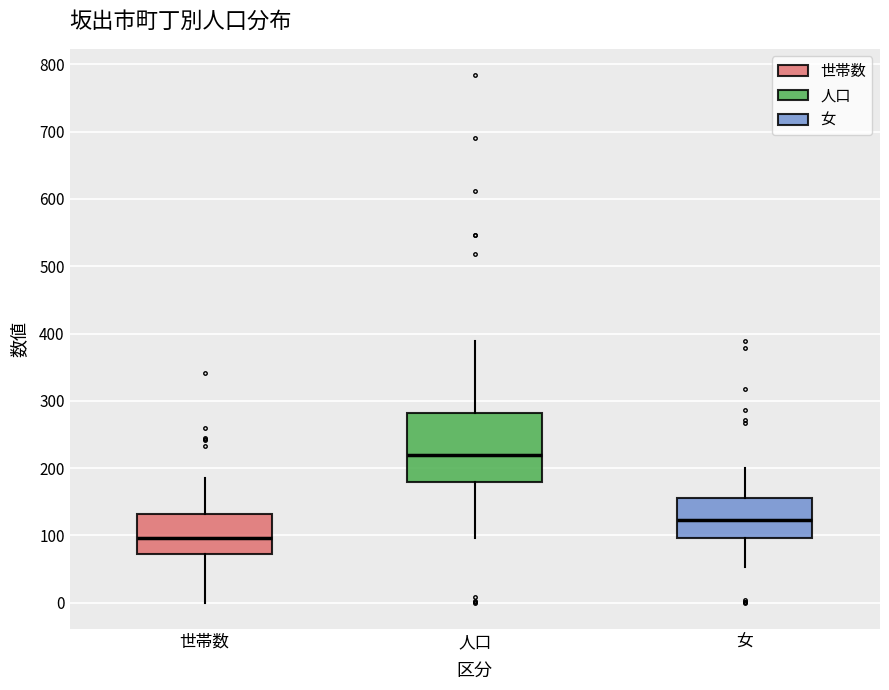

Reading left to right, read every box against the y-axis: the position of its median line, the range the box covers, and the ends of its whiskers. The values are not printed on the chart, so give them approximately, as read against the axis.

世帯数: median 100, box 70 to 130, whiskers 0 to 190
人口: median 220, box 180 to 280, whiskers 100 to 390
女: median 120, box 100 to 160, whiskers 50 to 200